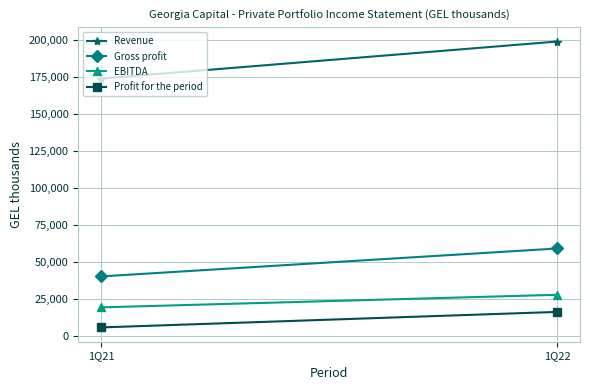

At which label does Gross profit reach its minimum?

1Q21